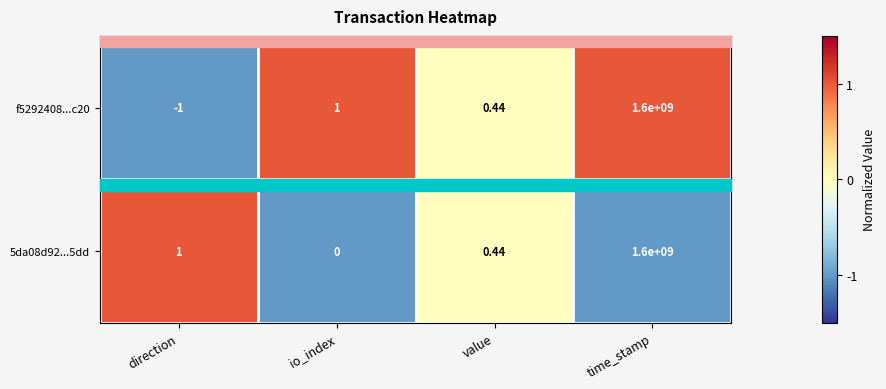

List the labels in order of f5292408...c20 value, largest first.

time_stamp, io_index, value, direction